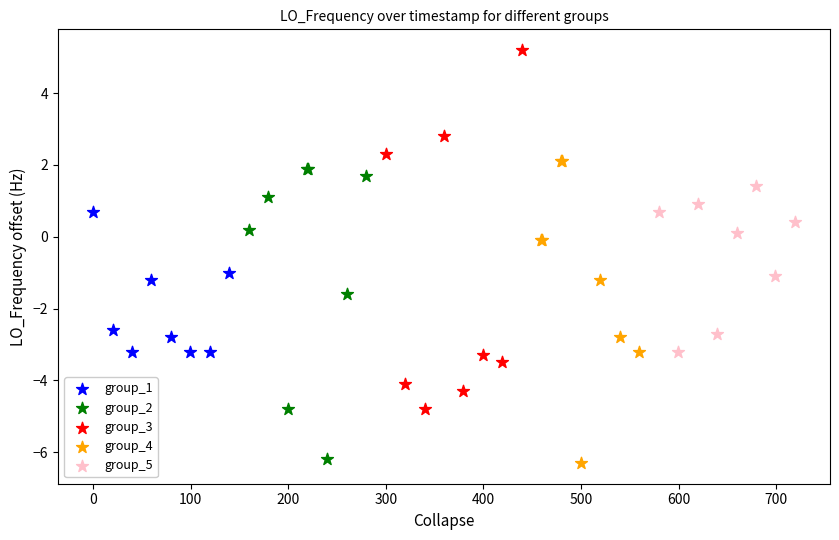

Which series has the largest Y range (max minus min)?

group_3